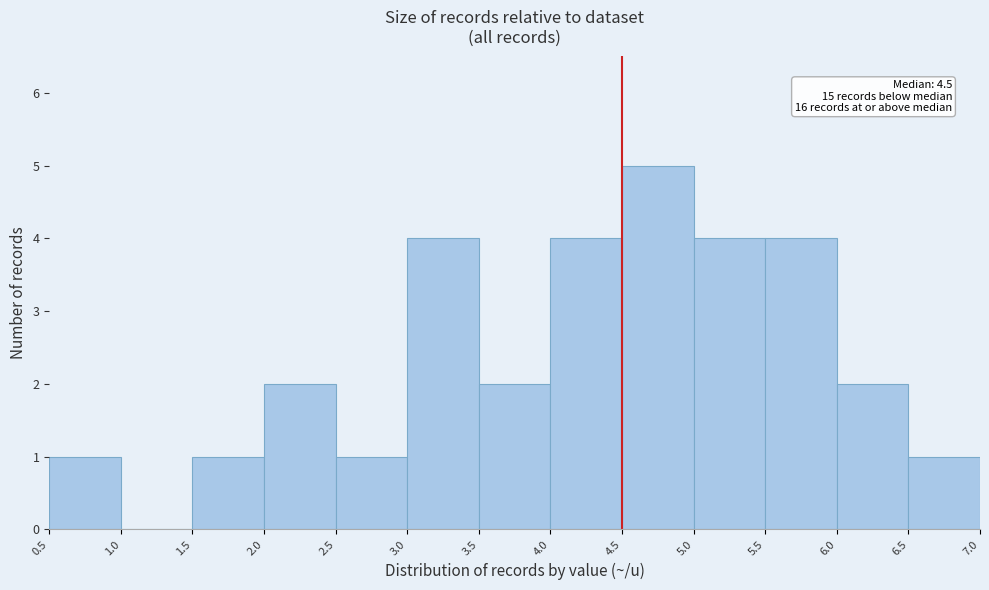

Which range on the x-axis has the tallest bar?

4.5 to 5.0